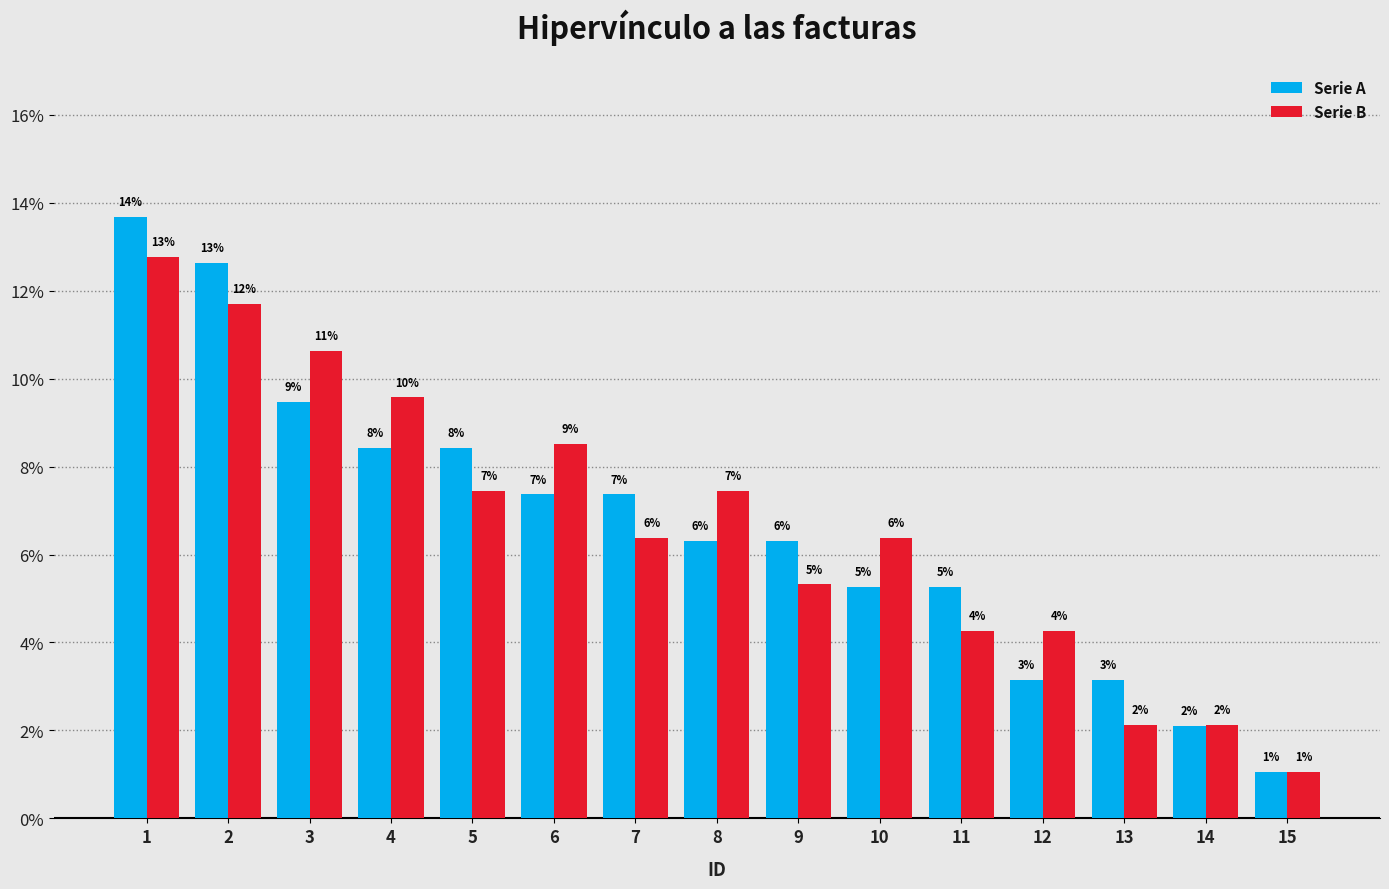

Are the bars horizontal?

No